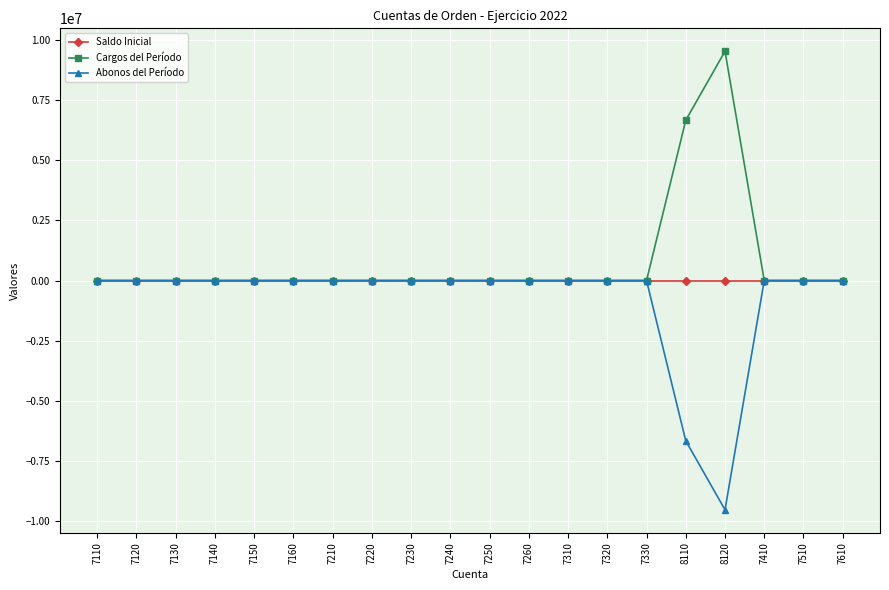

How many lines are shown in the chart?

3